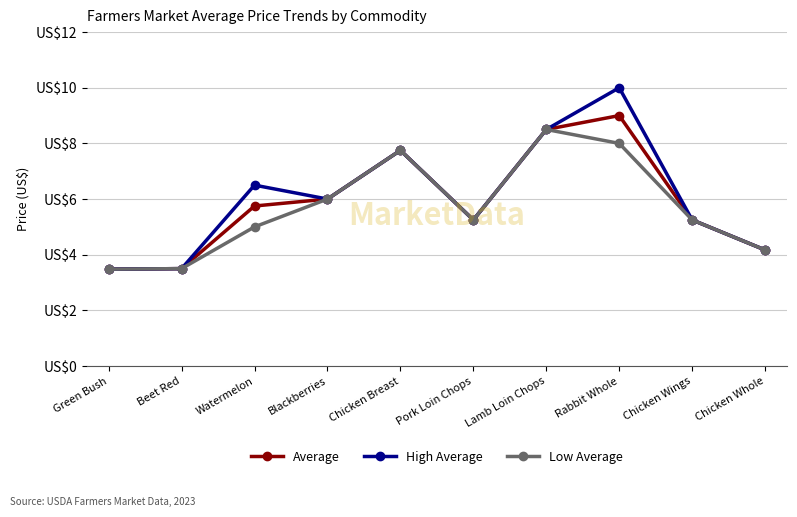

Where is the first local maximum for High Average?

Watermelon